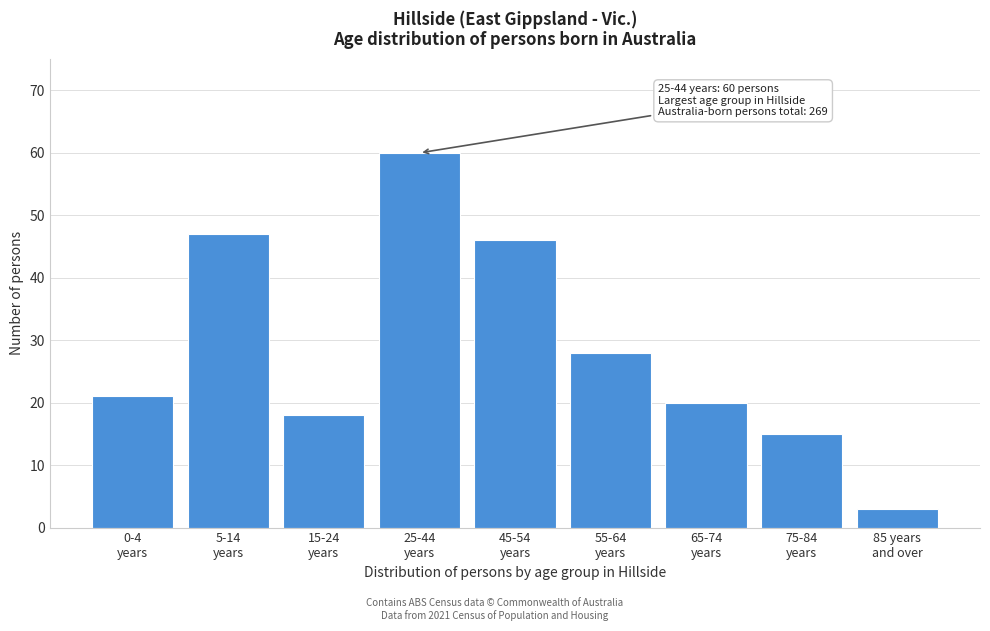

Reading right to left, transcribe all the data shown in this chart.

3	15	20	28	46	60	18	47	21